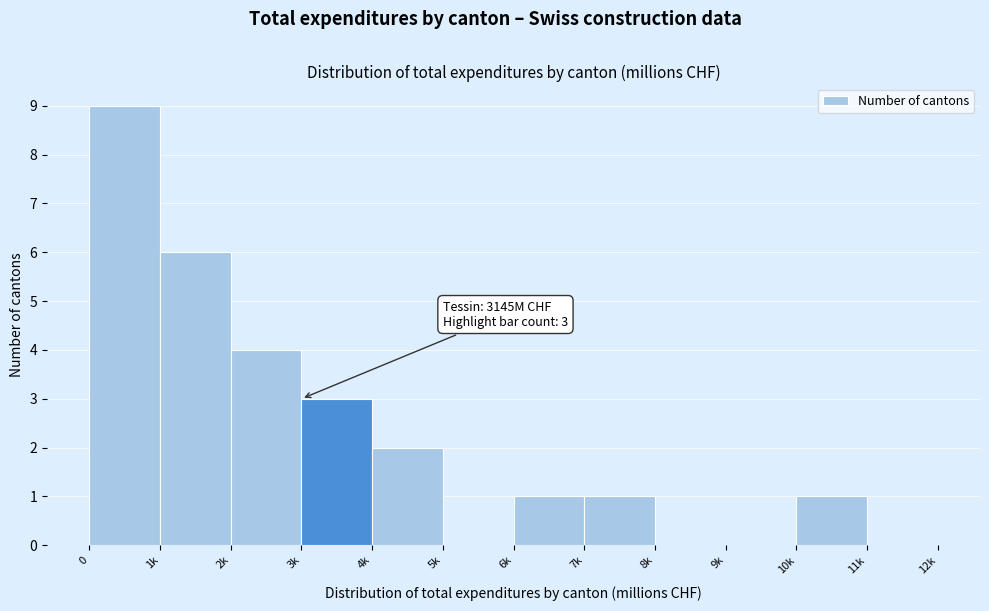

Reading left to right, list all the values displayed in this chart.

0=9	1k=6	2k=4	3k=3	4k=2	5k=0	6k=1	7k=1	8k=0	9k=0	10k=1	11k=0